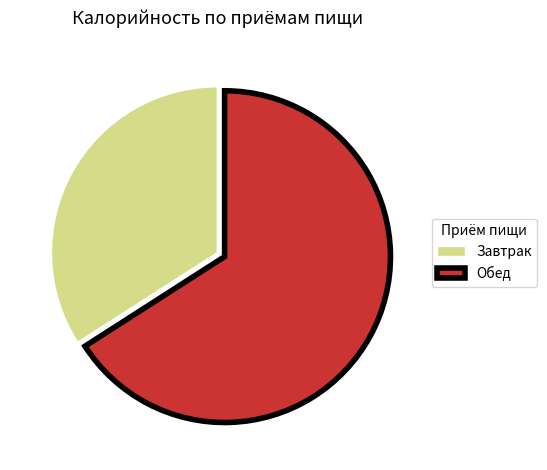

Is Обед the majority of the pie?

Yes